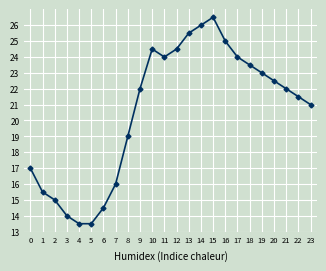

How many data points does each series have?

24